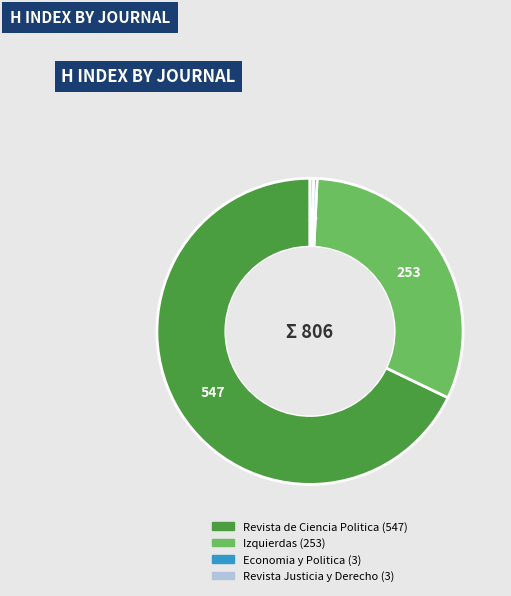

Is there a majority slice in this chart?

Yes